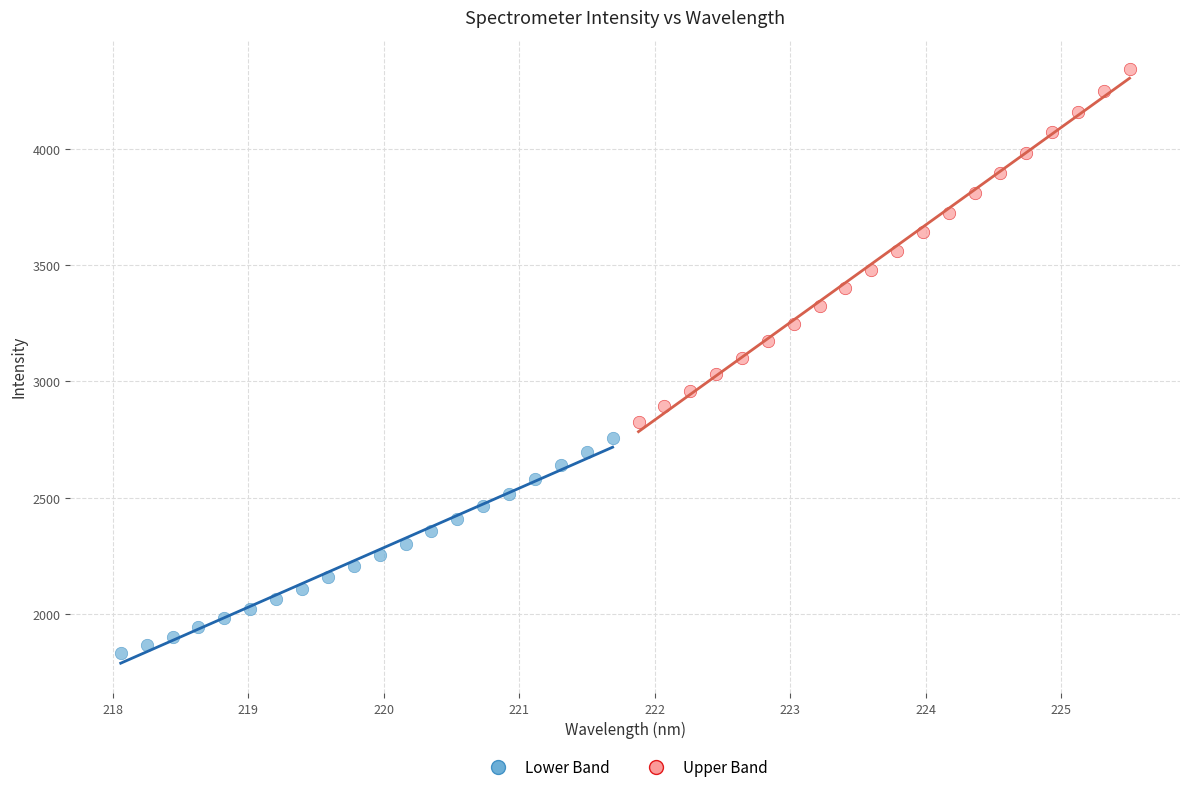

Which series contains the highest Y value?

Upper Band